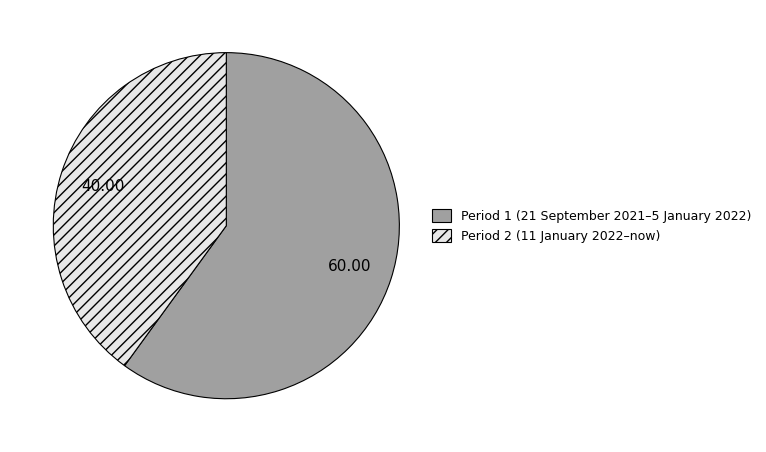

Is the sum of Period 1 (21 September 2021–5 January 2022) and Period 2 (11 January 2022–now) greater than half?

Yes